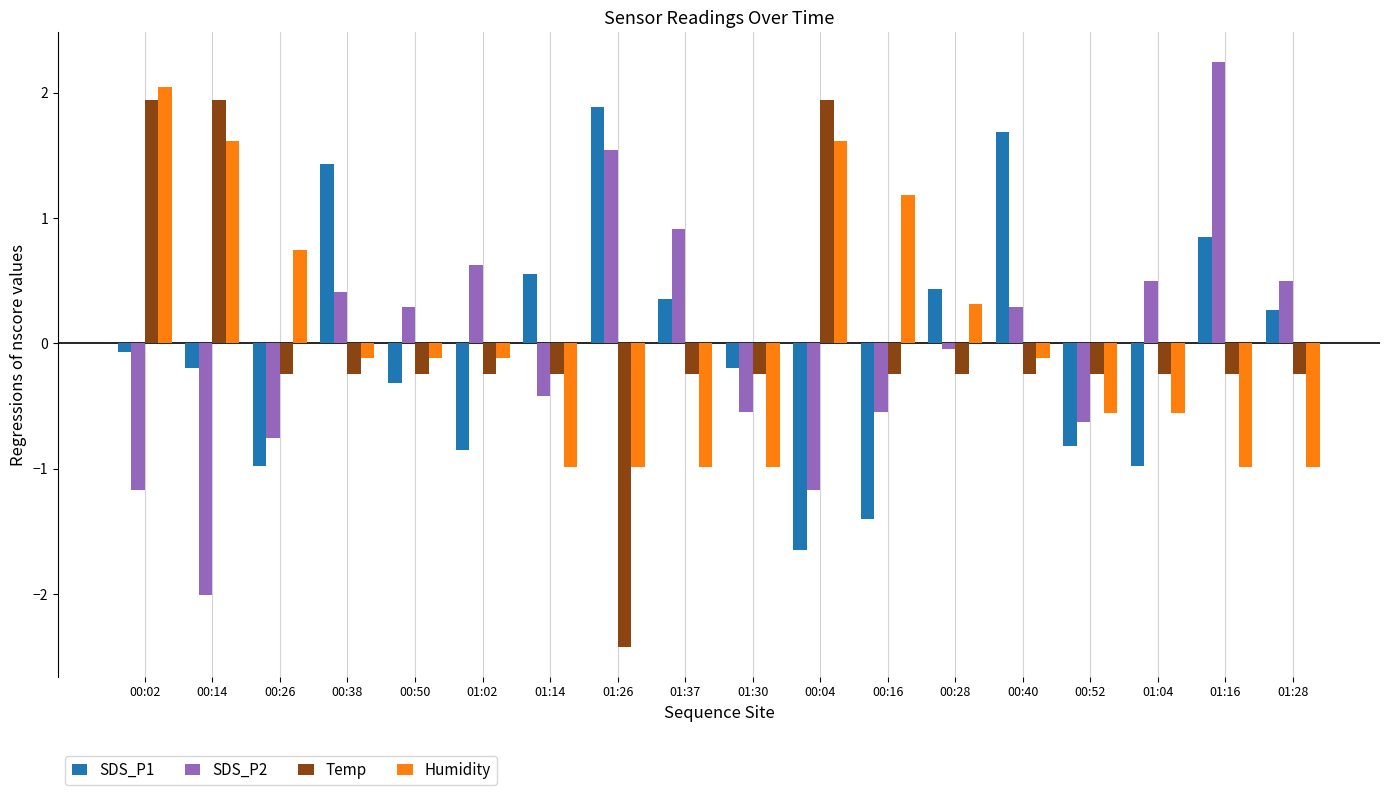

At how many categories does at least one series exceed 1?

8